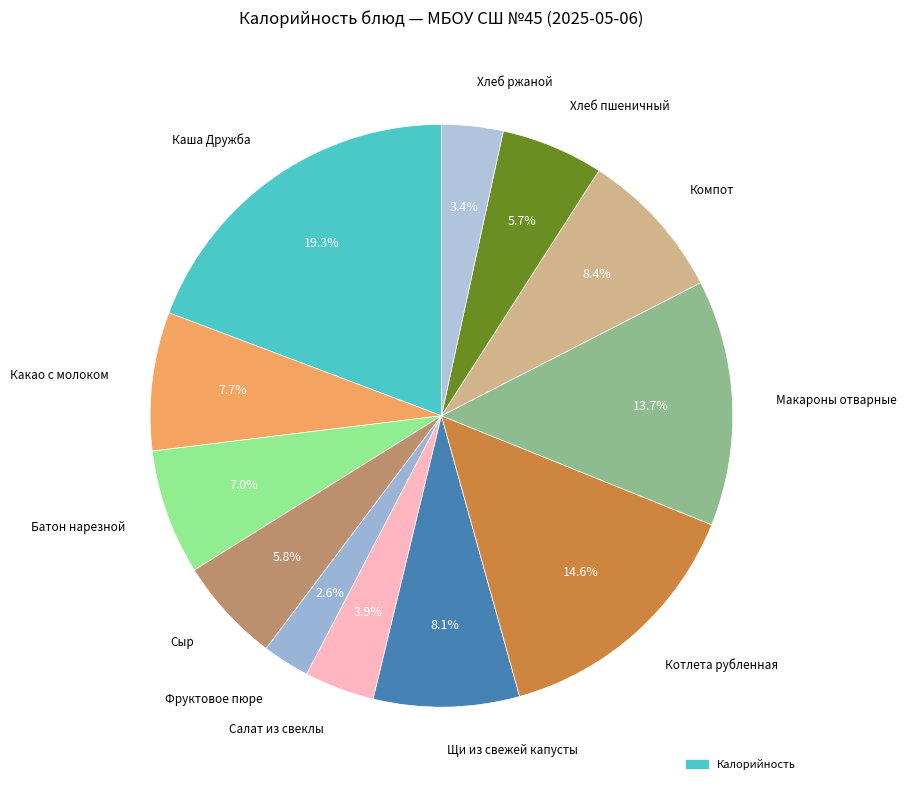

Is the sum of Котлета рубленная and Щи из свежей капусты greater than half?

No